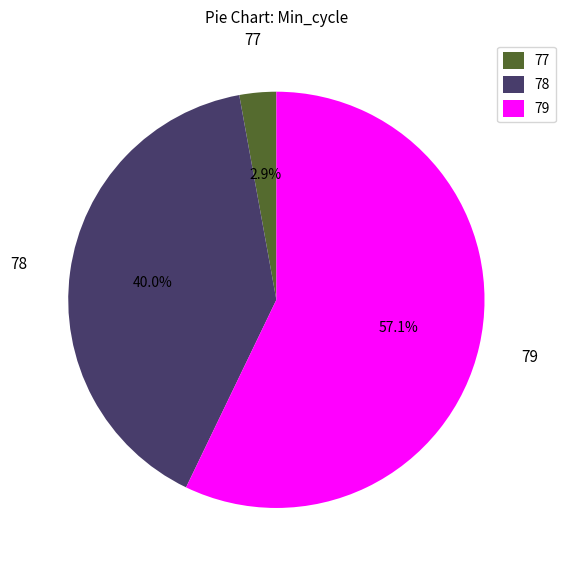

The 78 slice represents 19% of the pie. True or false?

False